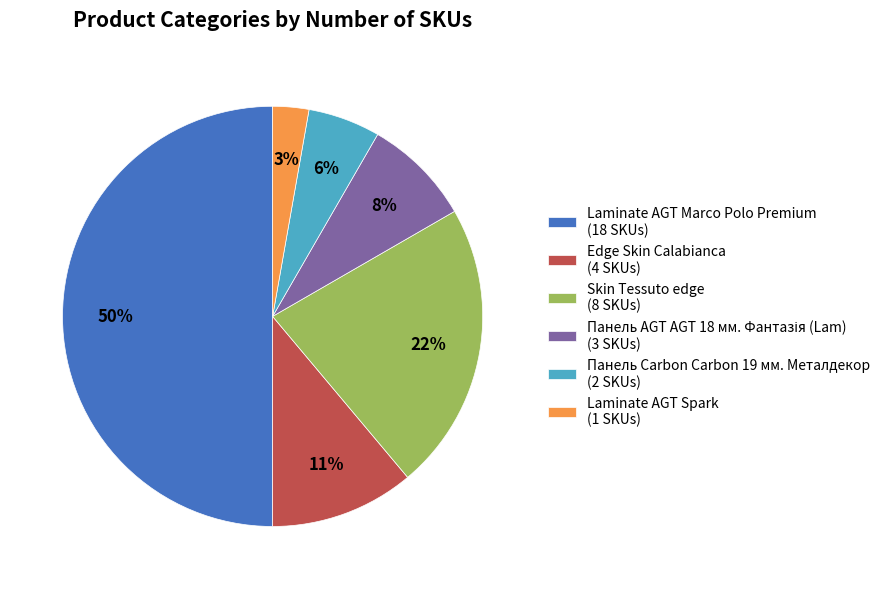

What is the smallest slice in the pie chart?

Laminate AGT Spark